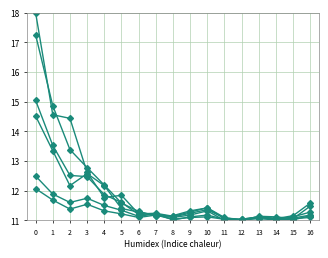

How many series are shown in this chart?

6